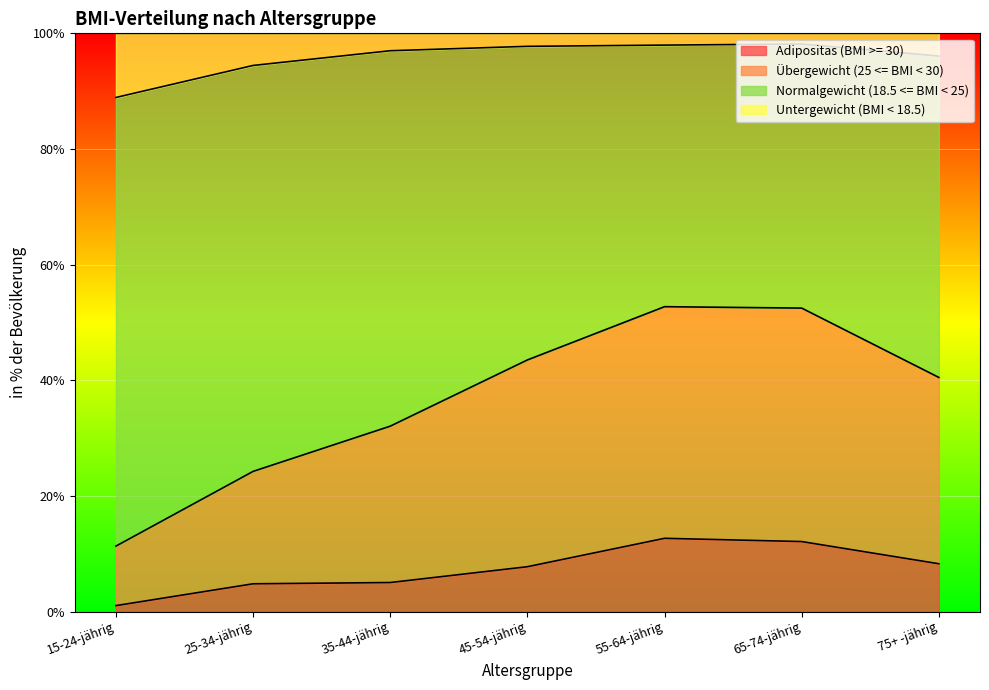

What position from the right is 55-64-jährig?

3